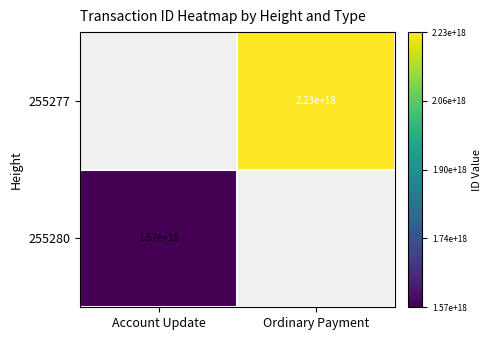

True or false: 255277 has a value of 3733934478680340480.0 at Ordinary Payment.

False